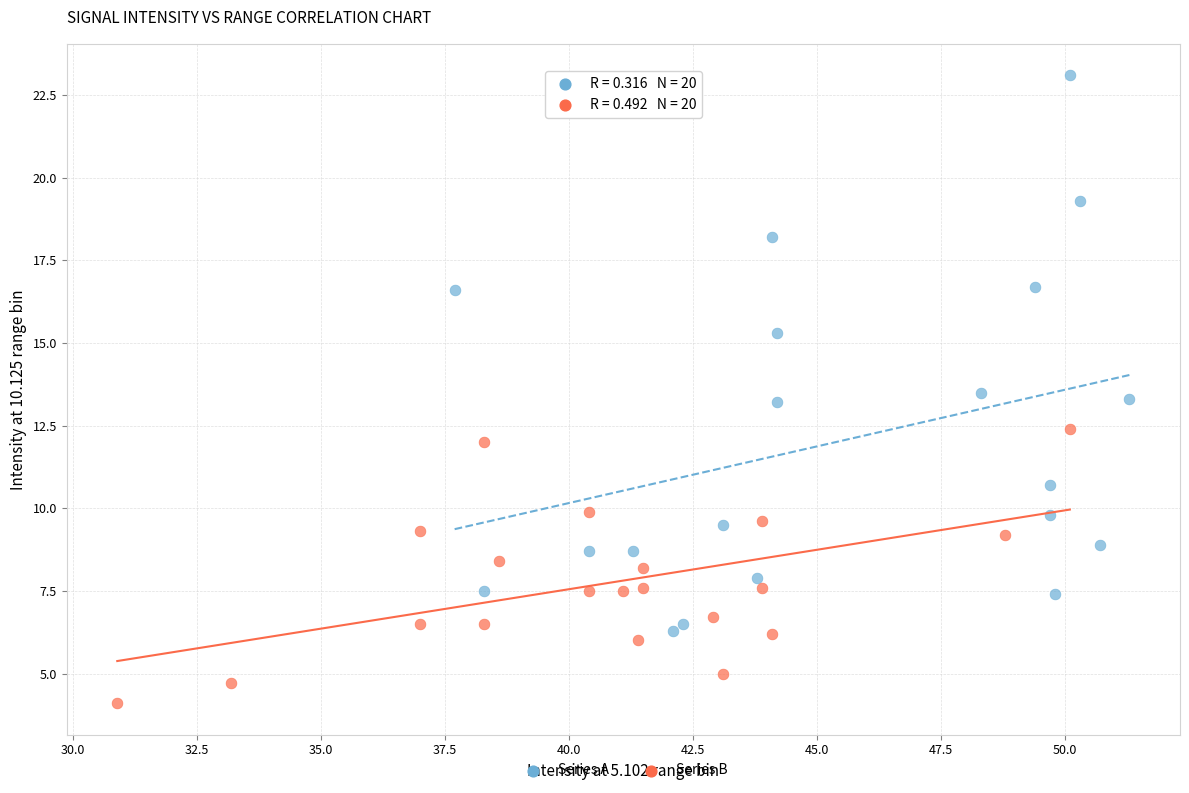

What are all the series names shown in the legend?

Series A, Series B